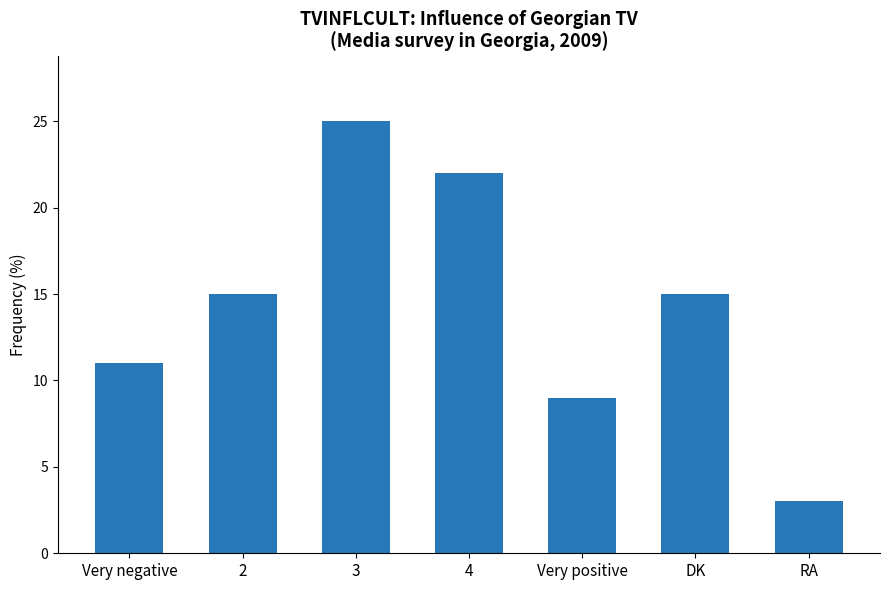

What is the label of the 5th bar from the left?

Very positive